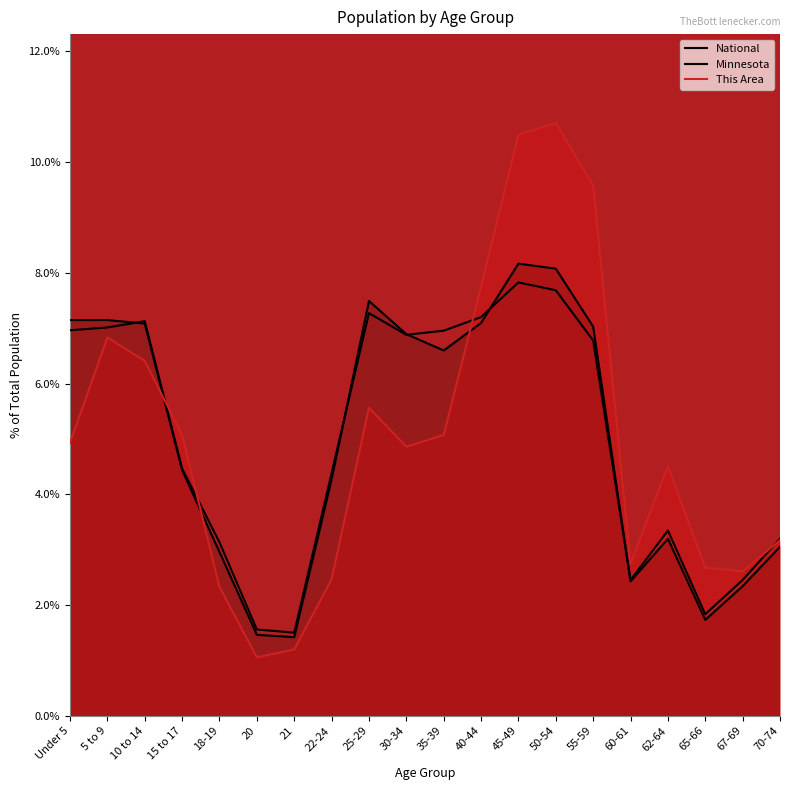

How many lines are shown in the chart?

3